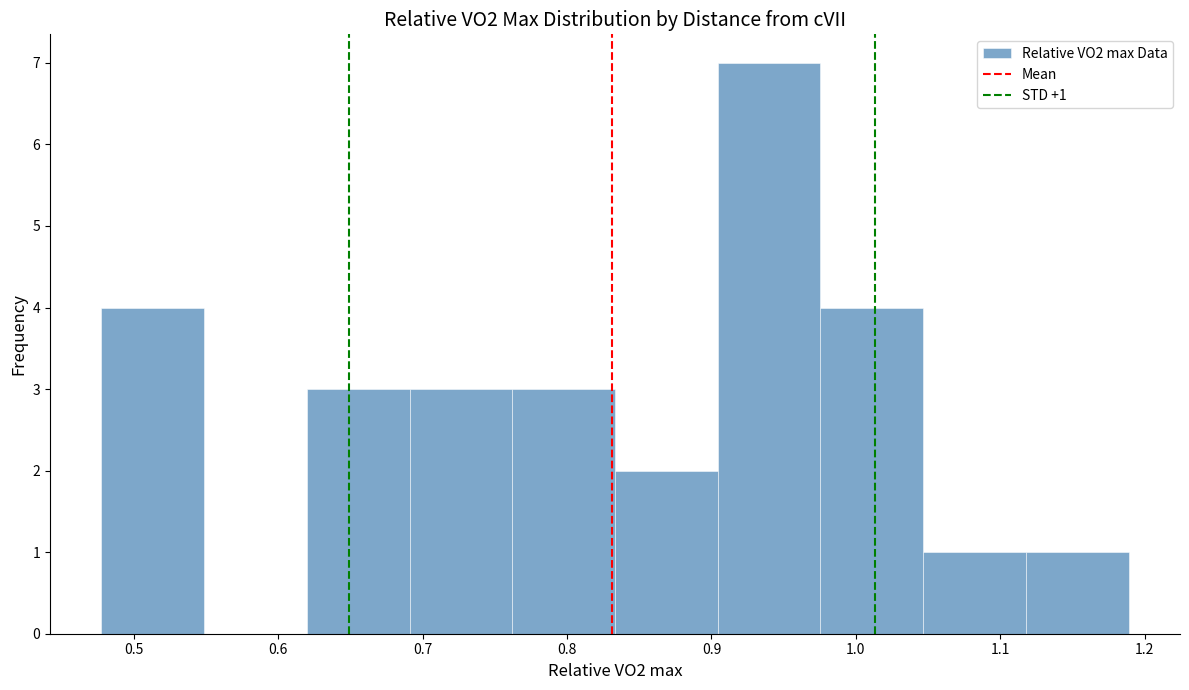

Over which range of the x-axis is the bar tallest?

0.90 to 0.98